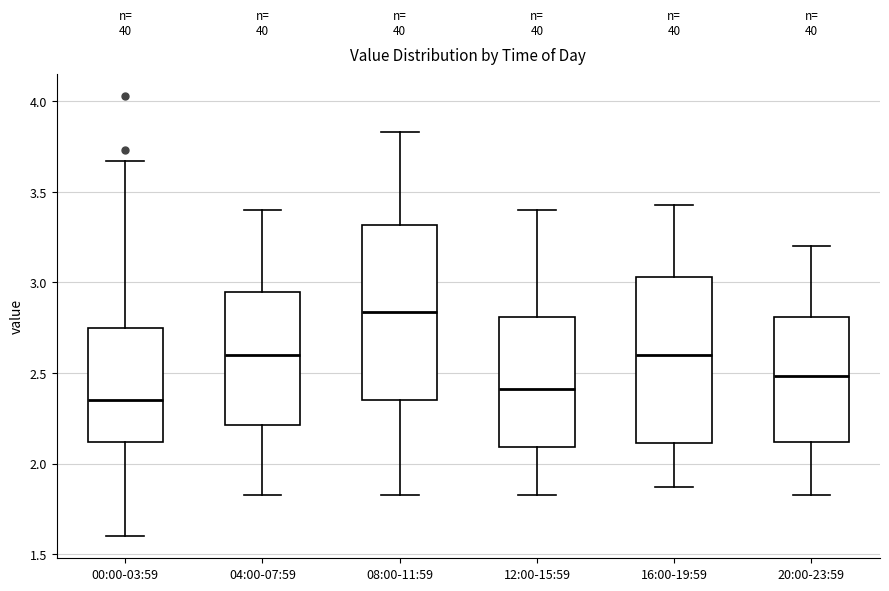

Which box has the highest median line?

08:00-11:59